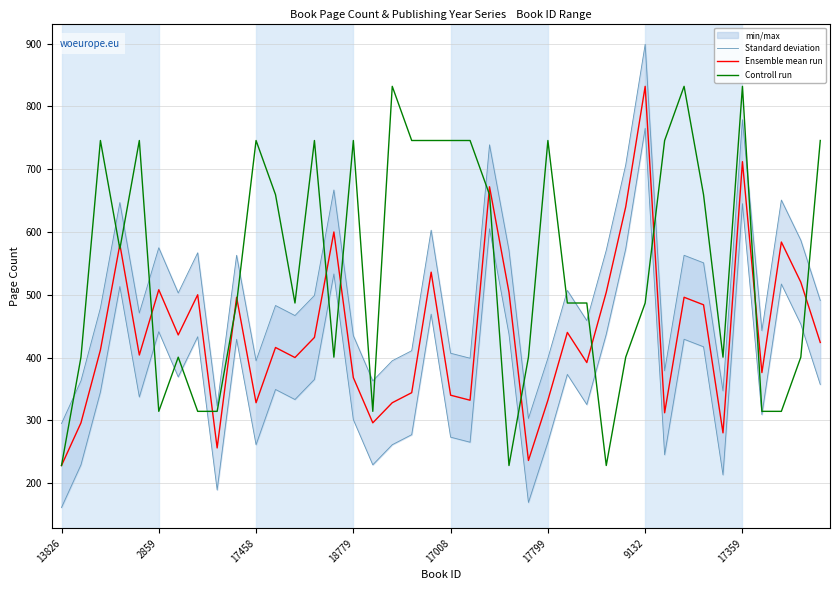

At which label does Ensemble mean run reach its peak?

9132